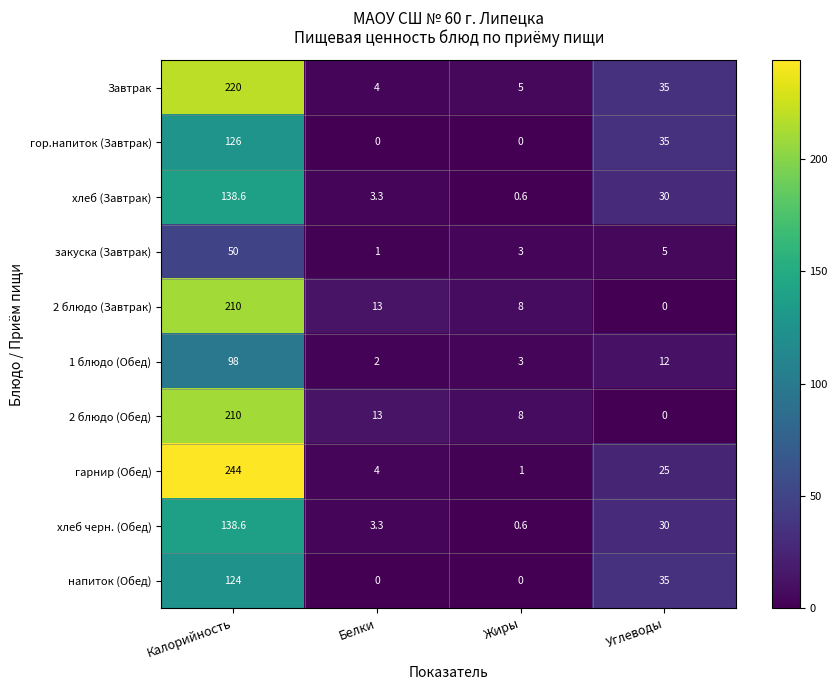

What is the difference between the second highest and second lowest values in the Завтрак series?

30.0